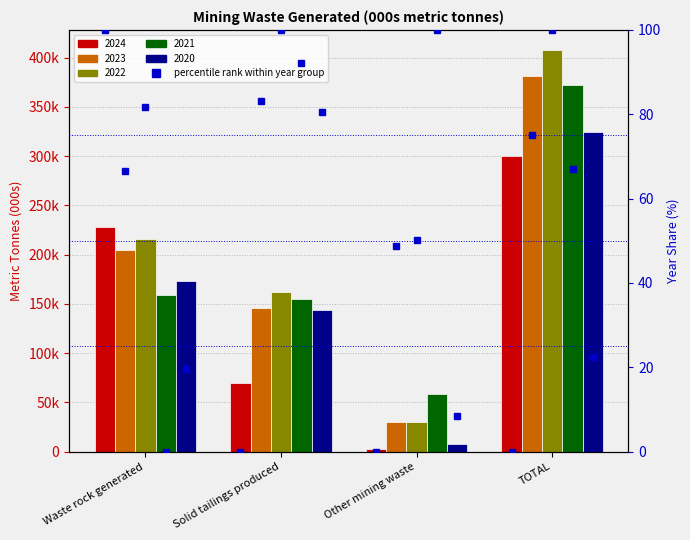

How many categories are shown in the chart?

4